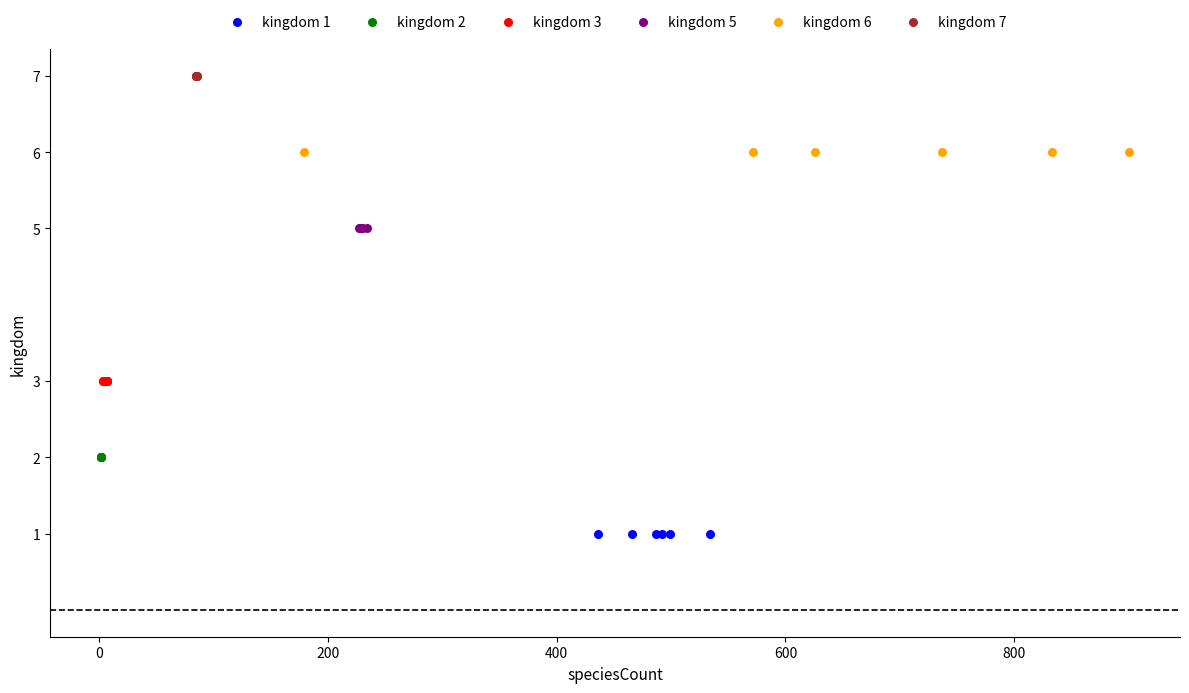

What are all the series names shown in the legend?

kingdom 1, kingdom 2, kingdom 3, kingdom 5, kingdom 6, kingdom 7